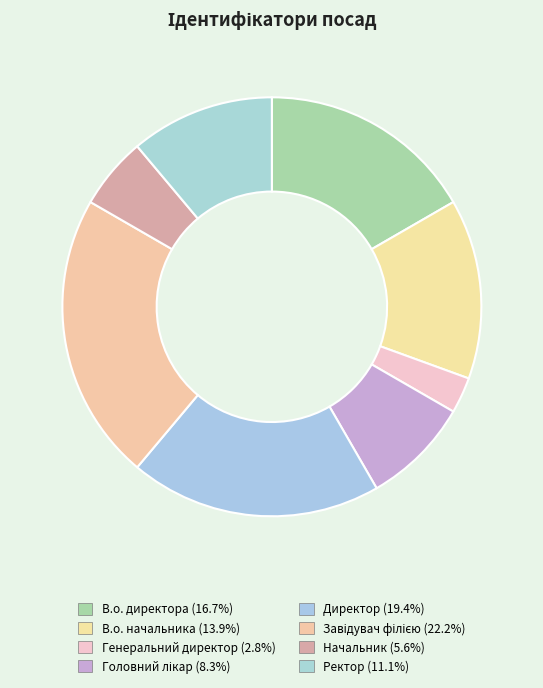

To the nearest percent, what portion does В.о. директора represent?

17%